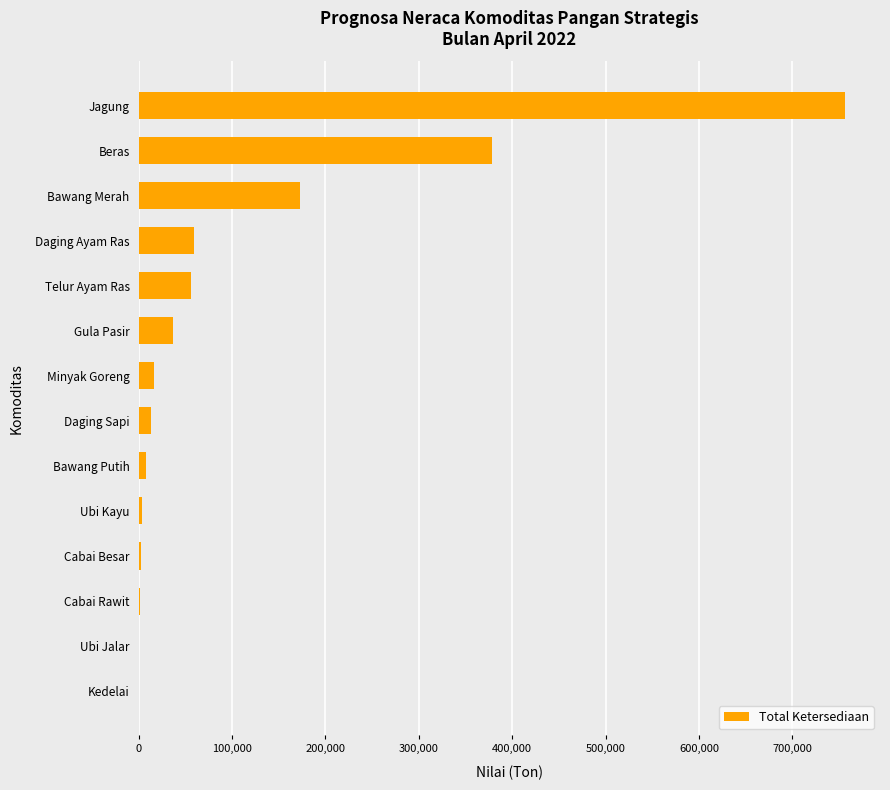

What is the change in value from Minyak Goreng to Beras?

+361504.4